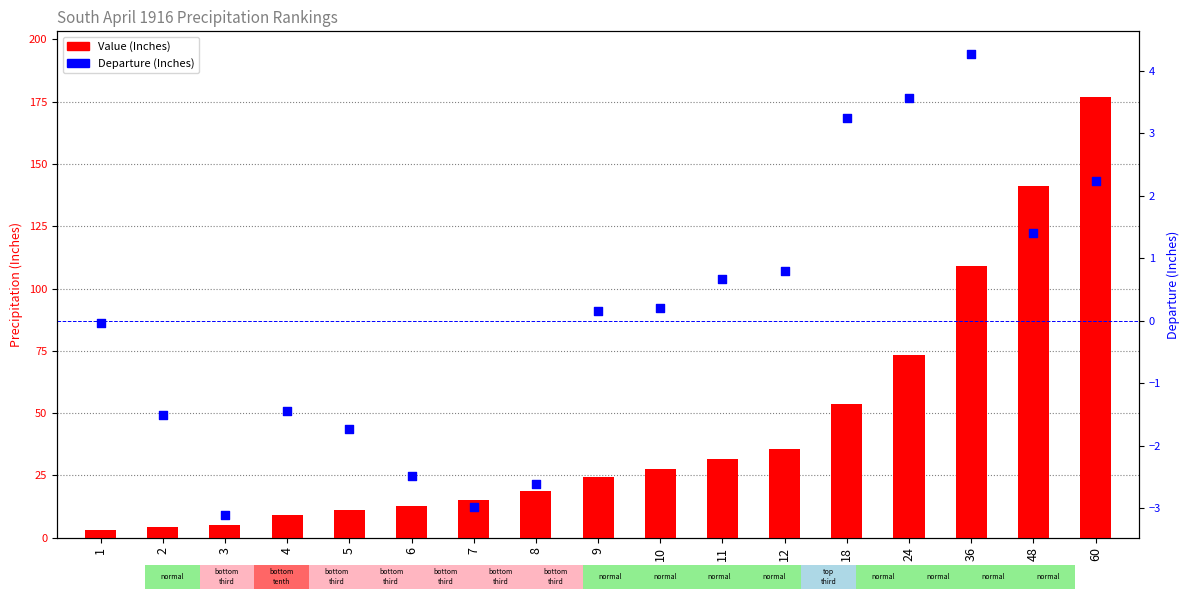

Which series has the largest Y range (max minus min)?

Value (Inches)